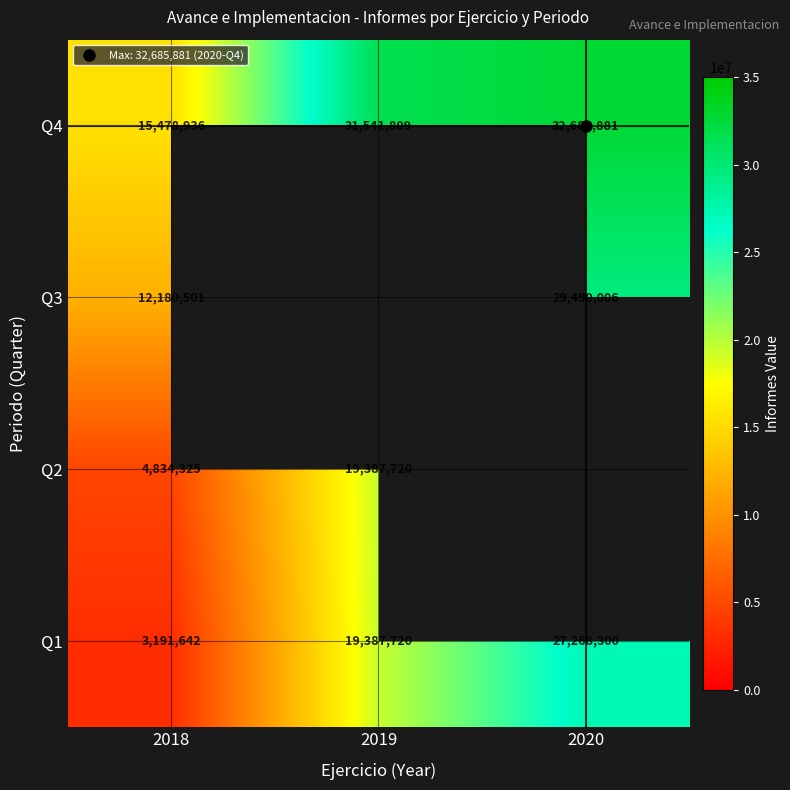

Which category has the lowest value across all series?

2018